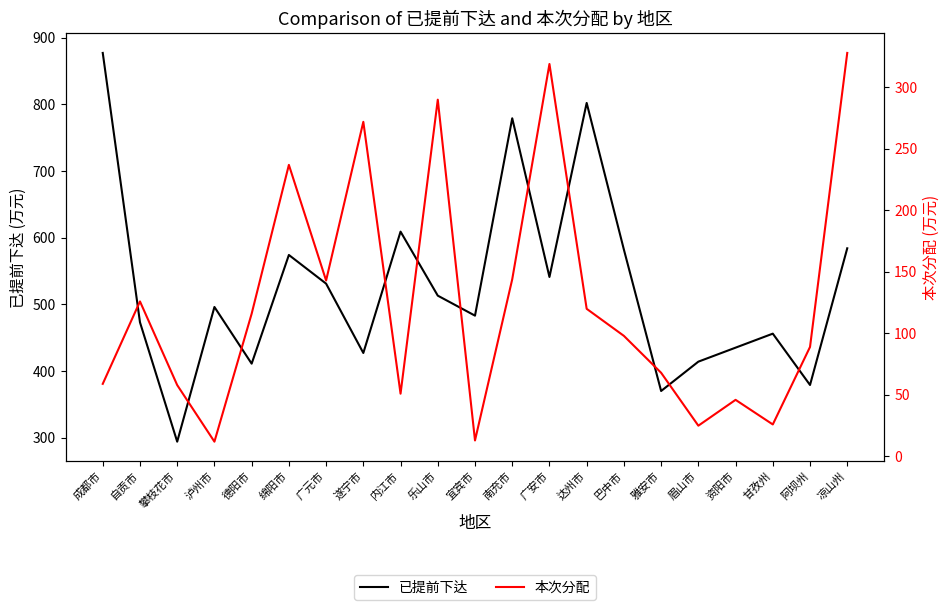

What is the label of the 1st point from the left?

成都市